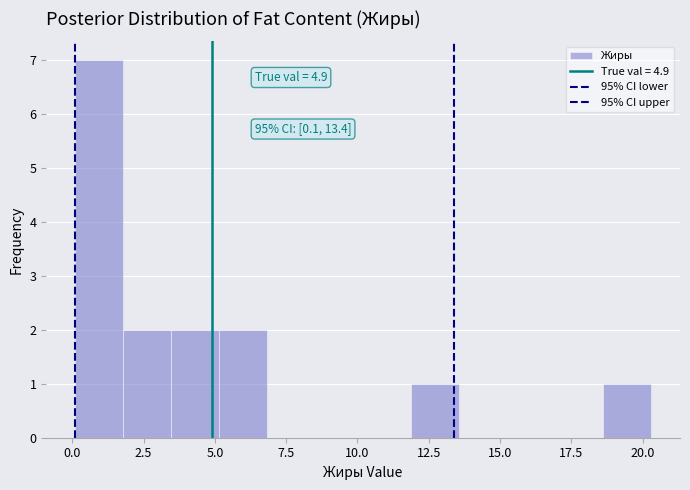

Read against the x-axis, roughly where is the centre of the tallest bar?

1.0